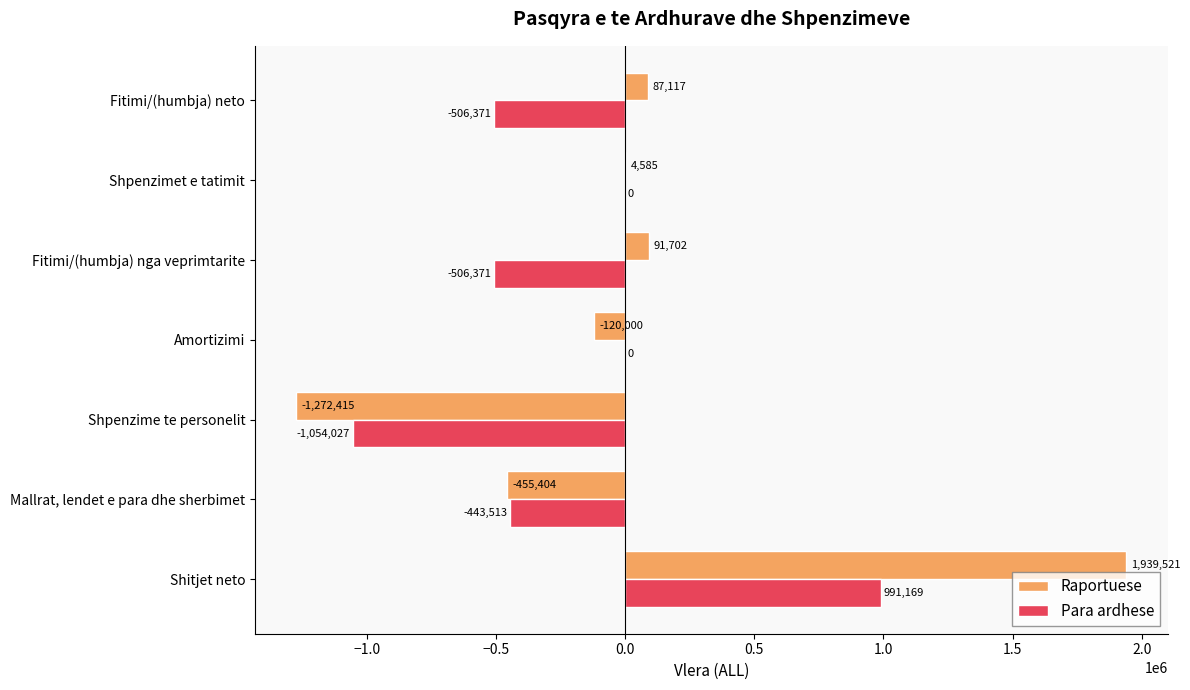

The Para ardhese series shows -214515 at Fitimi/(humbja) nga veprimtarite. True or false?

False